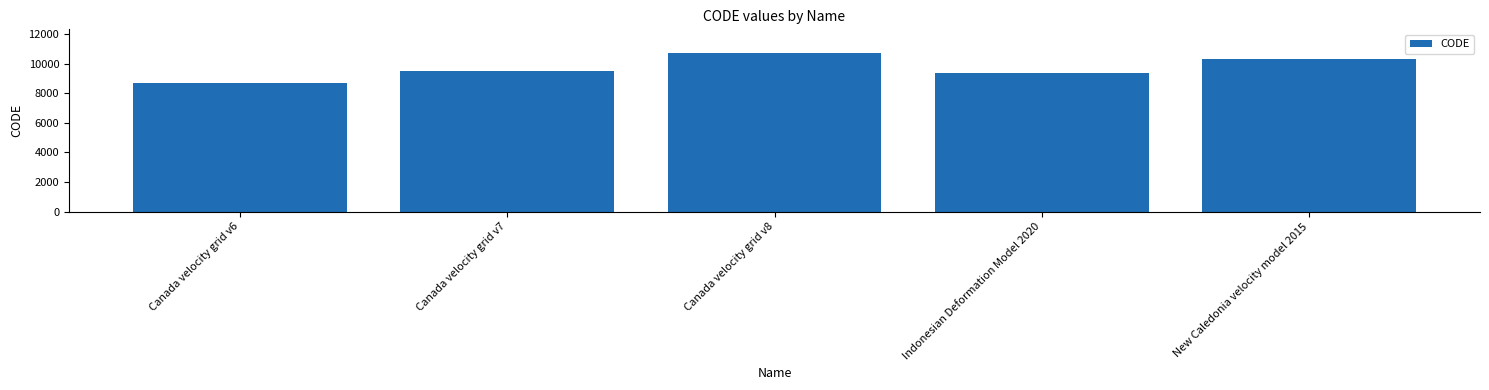

List the labels in order of value, smallest first.

Canada velocity grid v6, Indonesian Deformation Model 2020, Canada velocity grid v7, New Caledonia velocity model 2015, Canada velocity grid v8